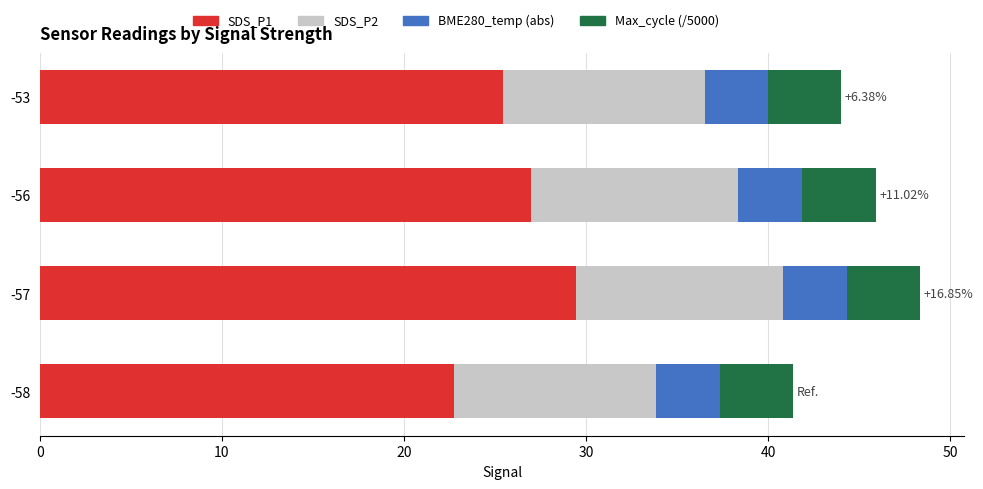

What is the total value across all series at -57?

48.4